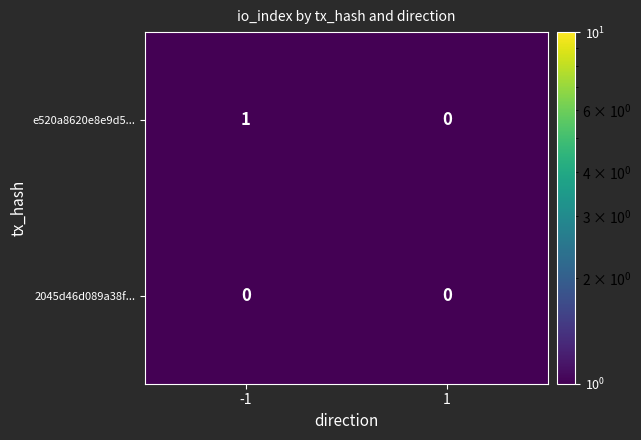

Is it true that 2045d46d089a38f... equals 0 at -1?

True